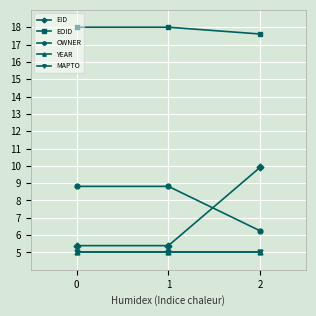

What is the value of the YEAR point at the 1st from the left?

5.0